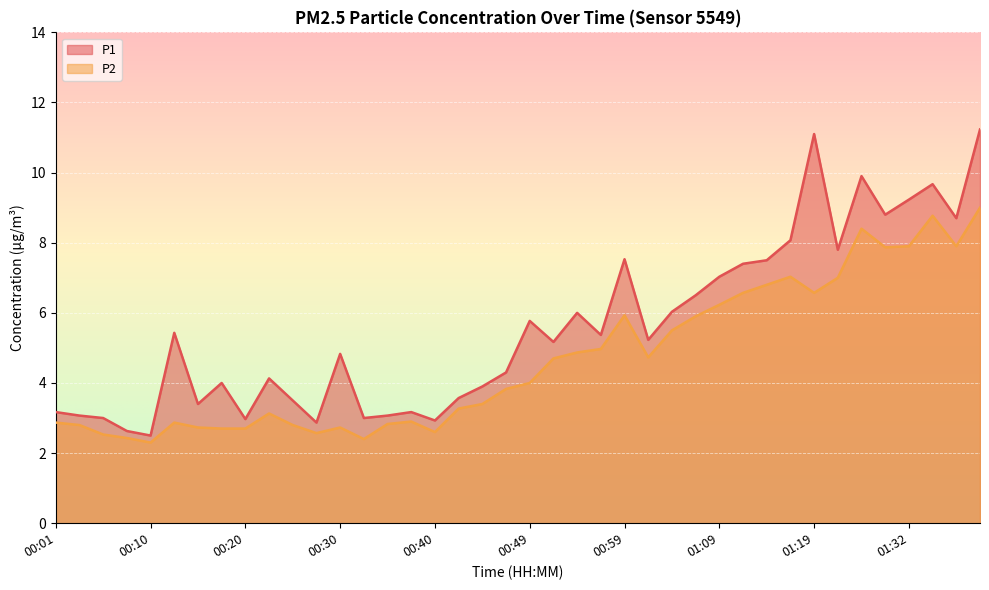

At how many categories does at least one series exceed 9?

5